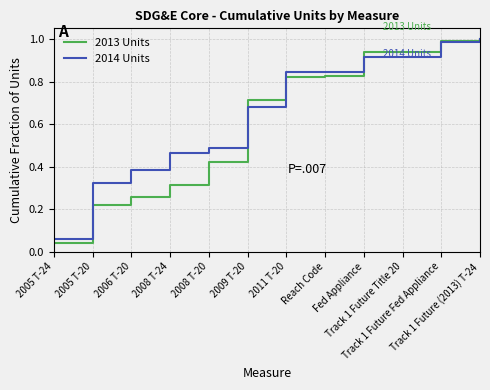

Which series has the largest range (max minus min)?

2013 Units